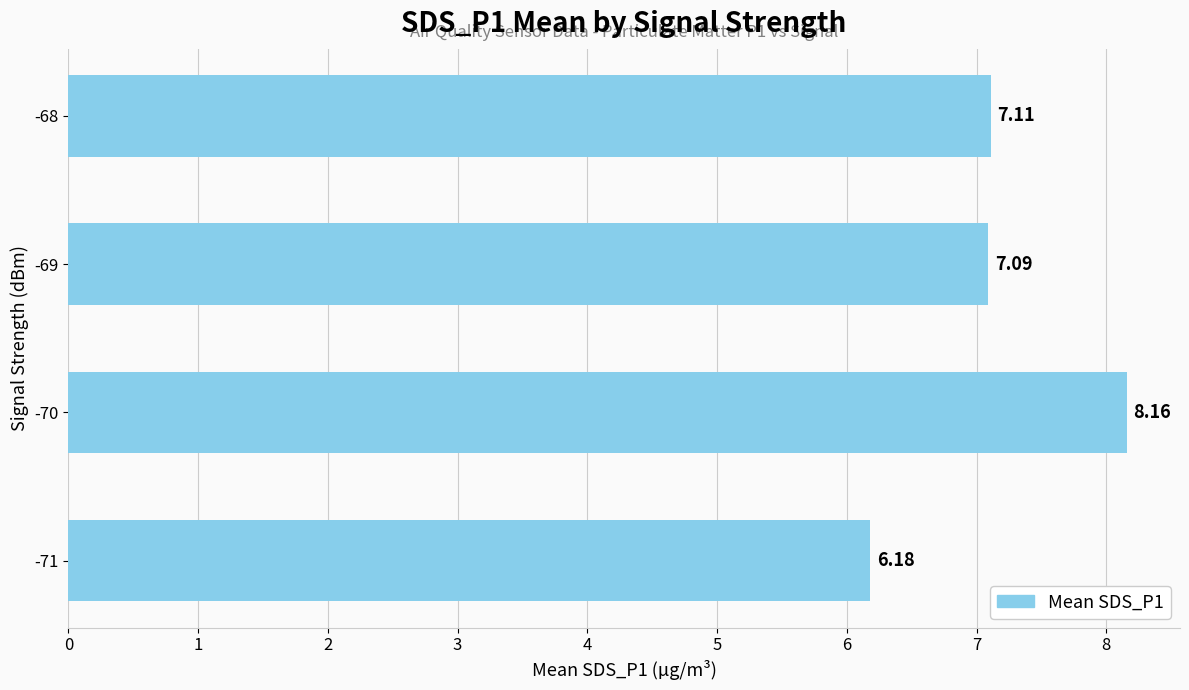

What is the change in value from -71 to -69?

+0.9